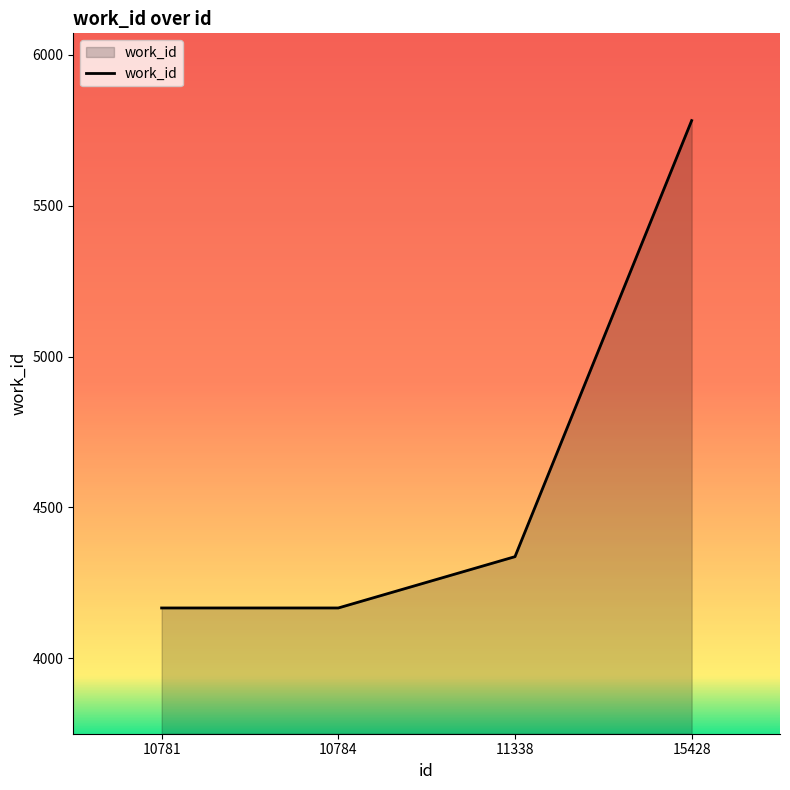

Reading right to left, what are all the values shown in this chart?

15428=5782	11338=4337	10784=4167	10781=4167